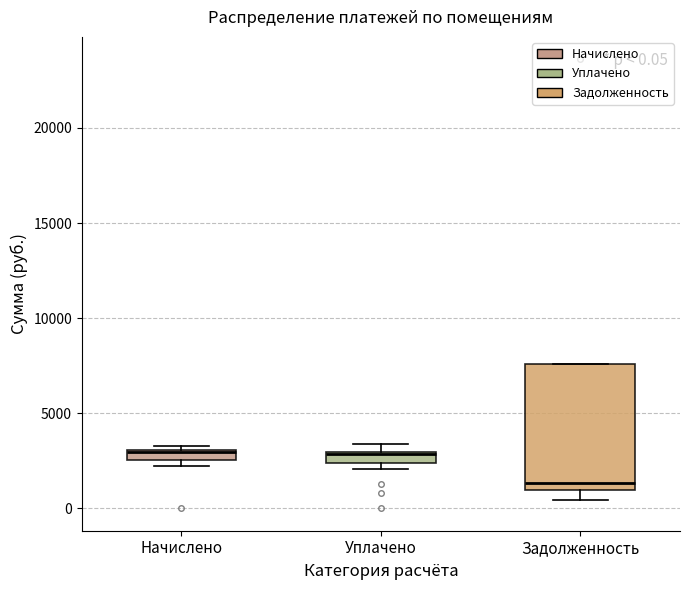

Which box has the lowest median line?

Задолженность